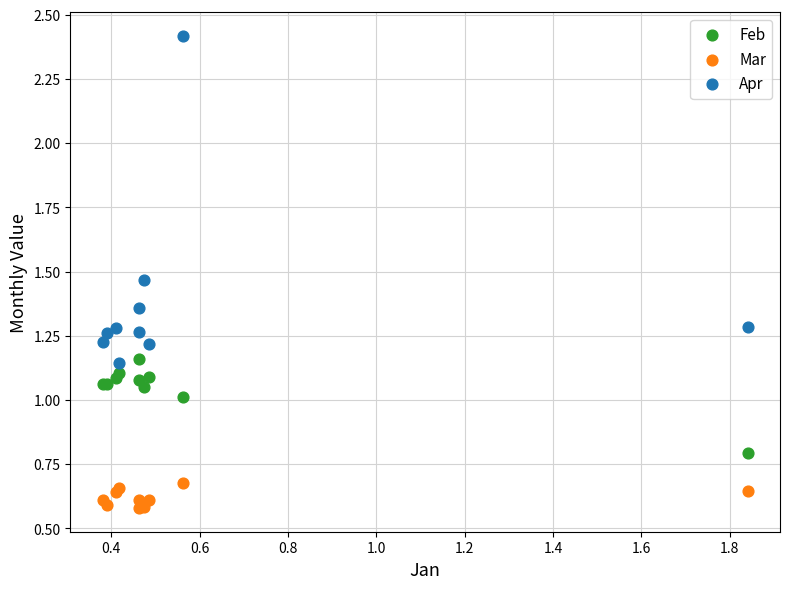

Which series reaches the maximum Y coordinate?

Apr